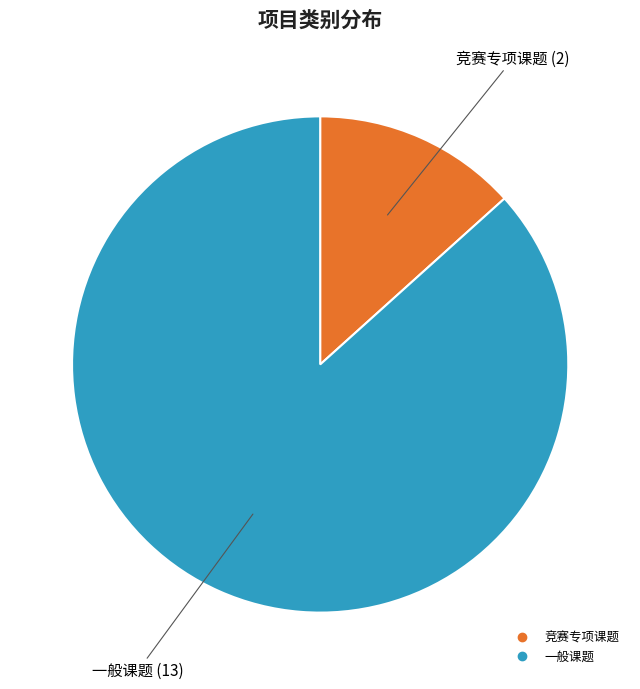

True or false: 一般课题 accounts for 74% of the total.

False